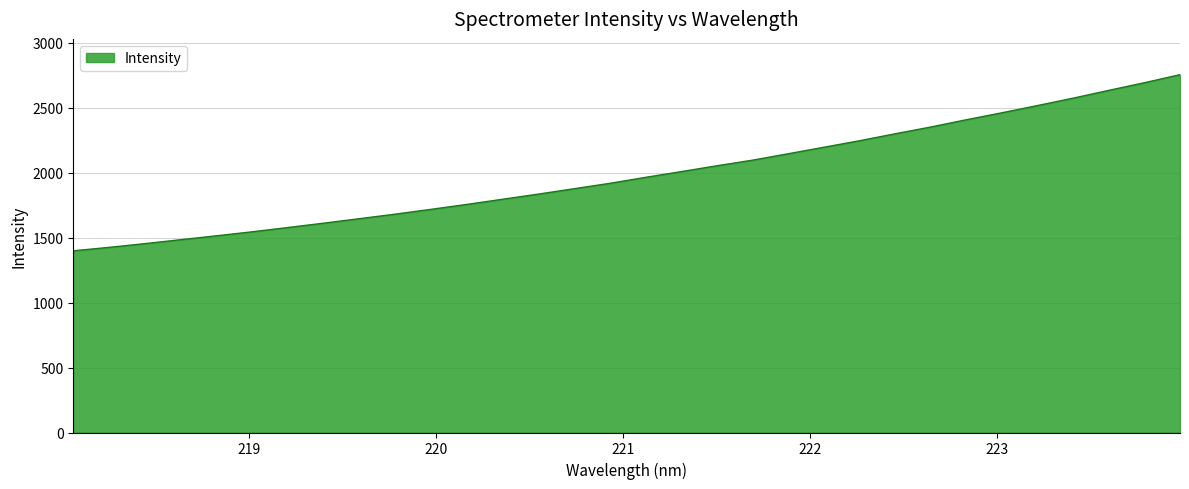

What is the difference between the maximum and minimum values?

1355.1